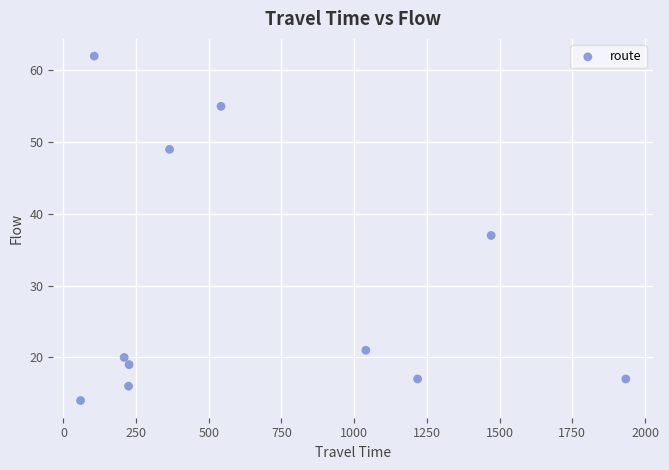

What is the average X value?

672